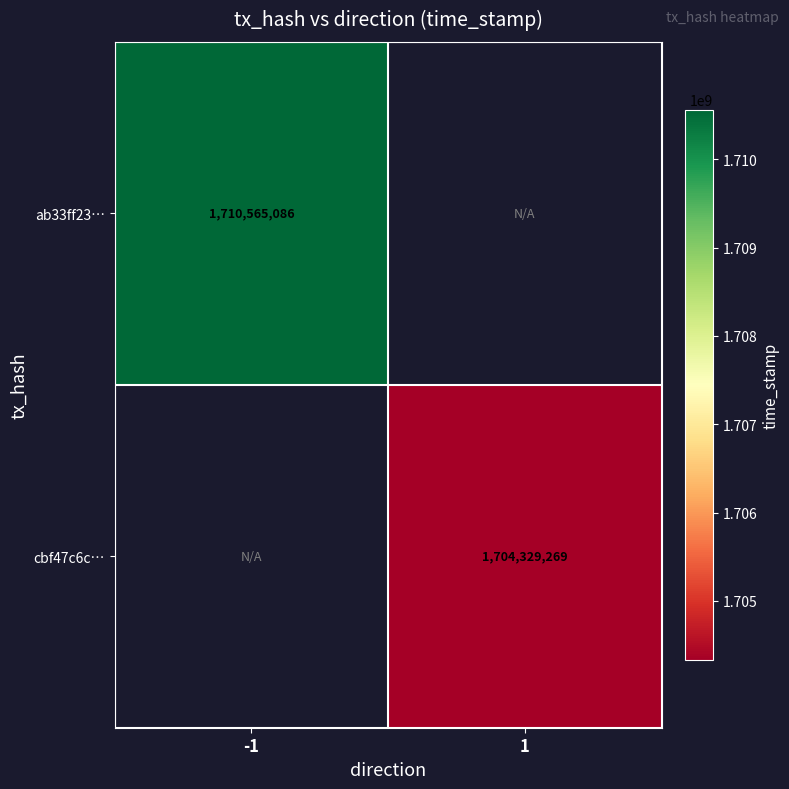

True or false: ab33ff23… has a value of 531134806 at -1.

False